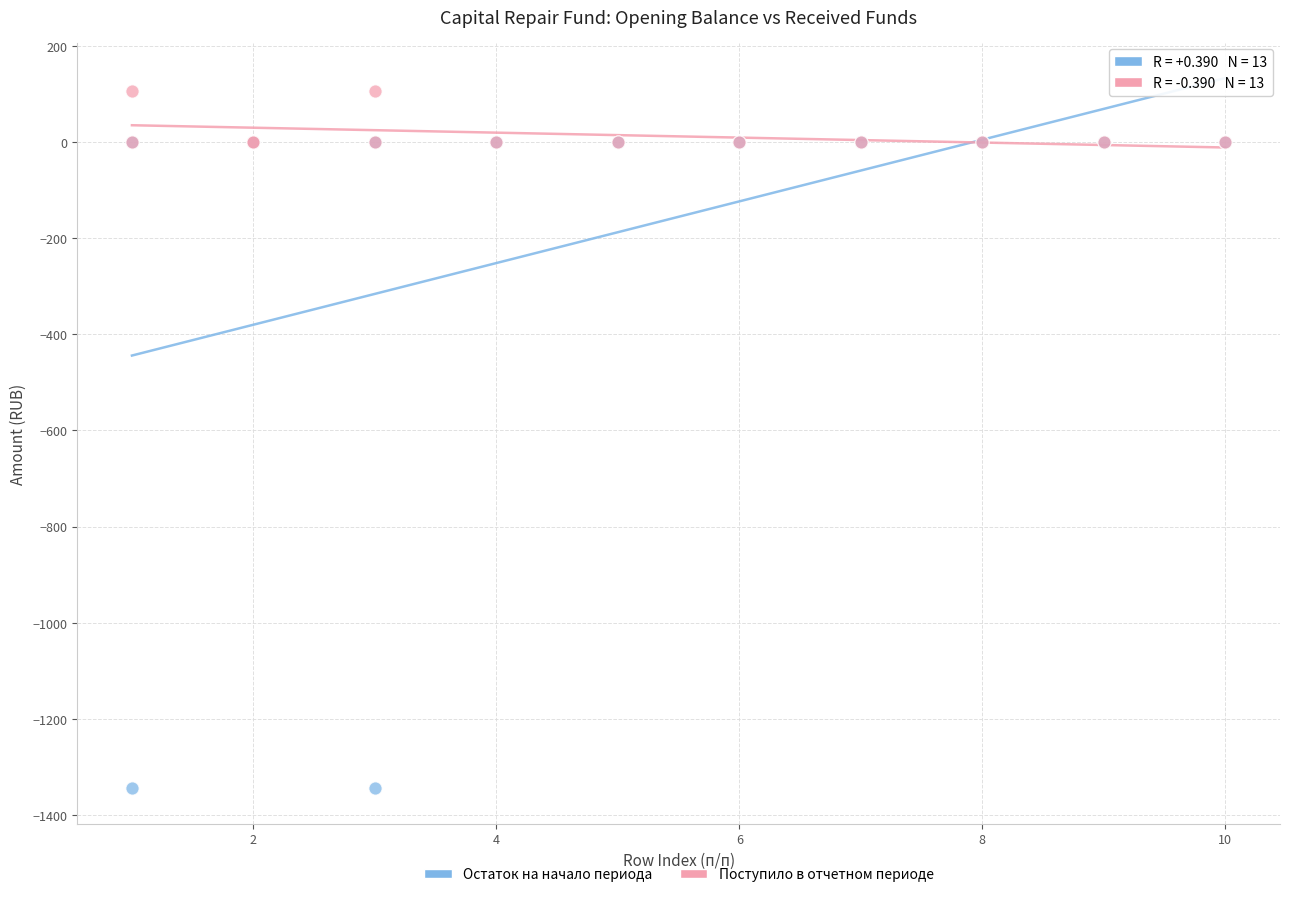

Which series reaches the maximum Y coordinate?

Поступило в отчетном периоде